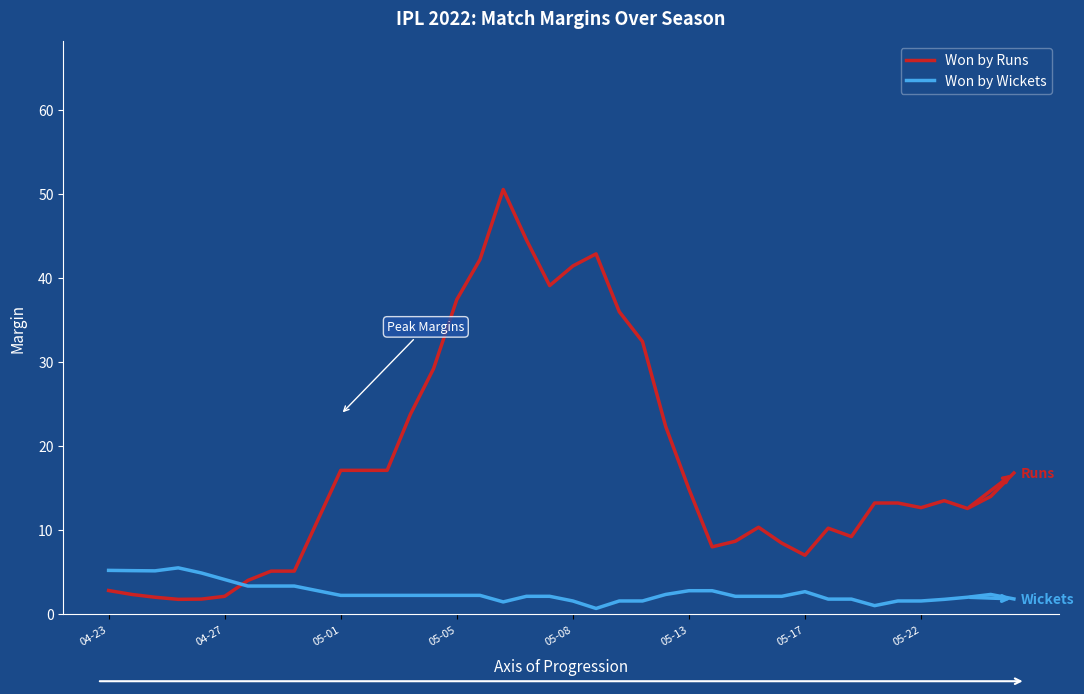

What is the minimum value for Won by Runs?

1.8